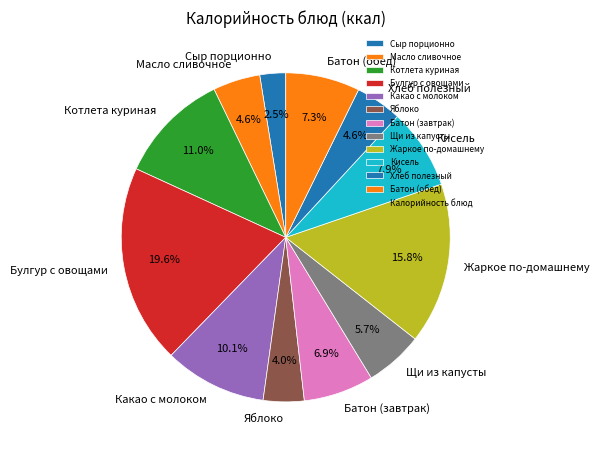

How many slices are in this pie chart?

12